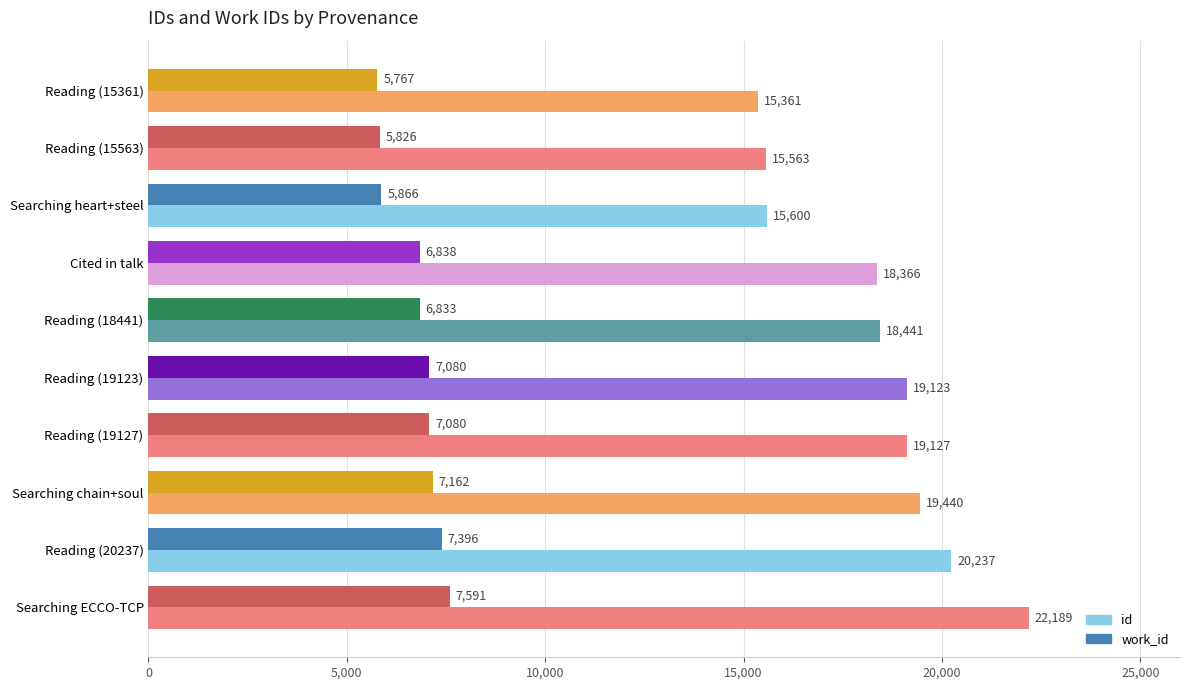

Which series has the widest spread of values?

id